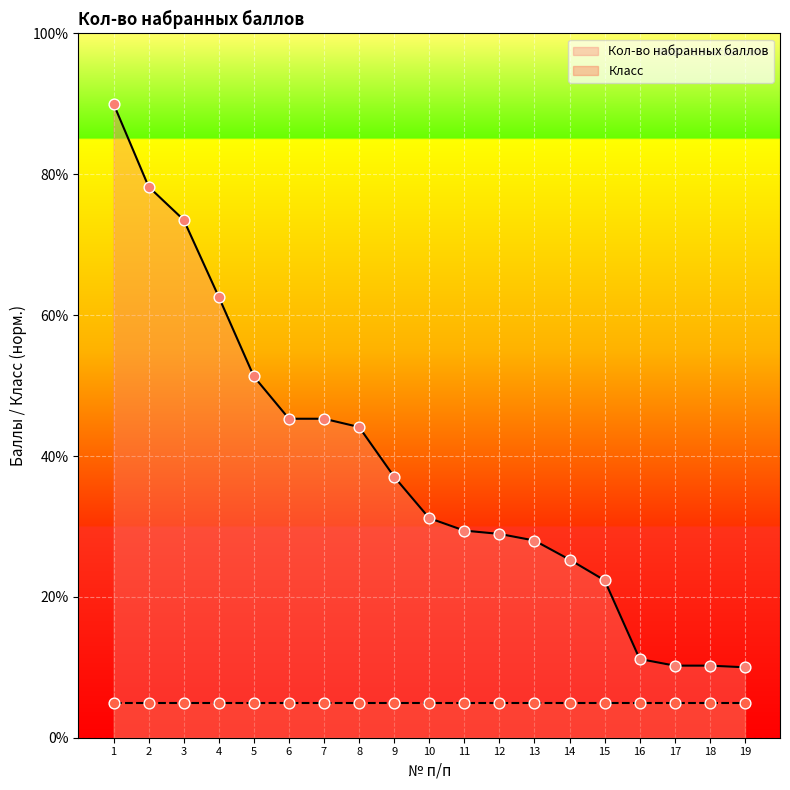

Which has a higher value, 12 or 1?

1